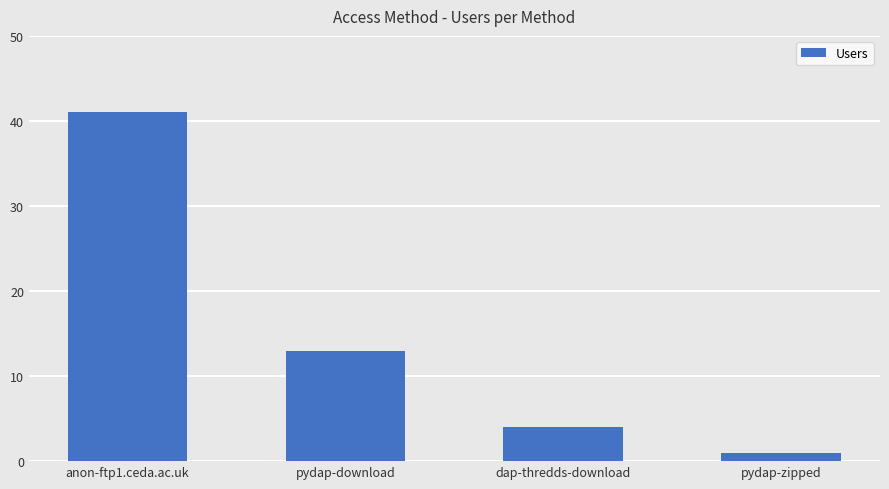

Which has a higher value, dap-thredds-download or pydap-download?

pydap-download